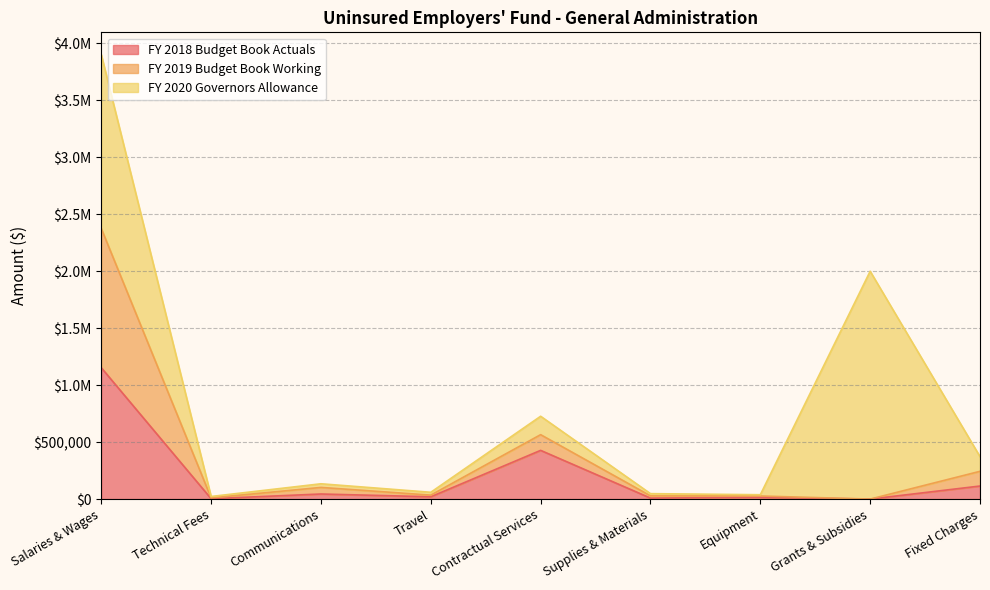

What are all the series names shown in the legend?

FY 2018 Budget Book Actuals, FY 2019 Budget Book Working, FY 2020 Governors Allowance